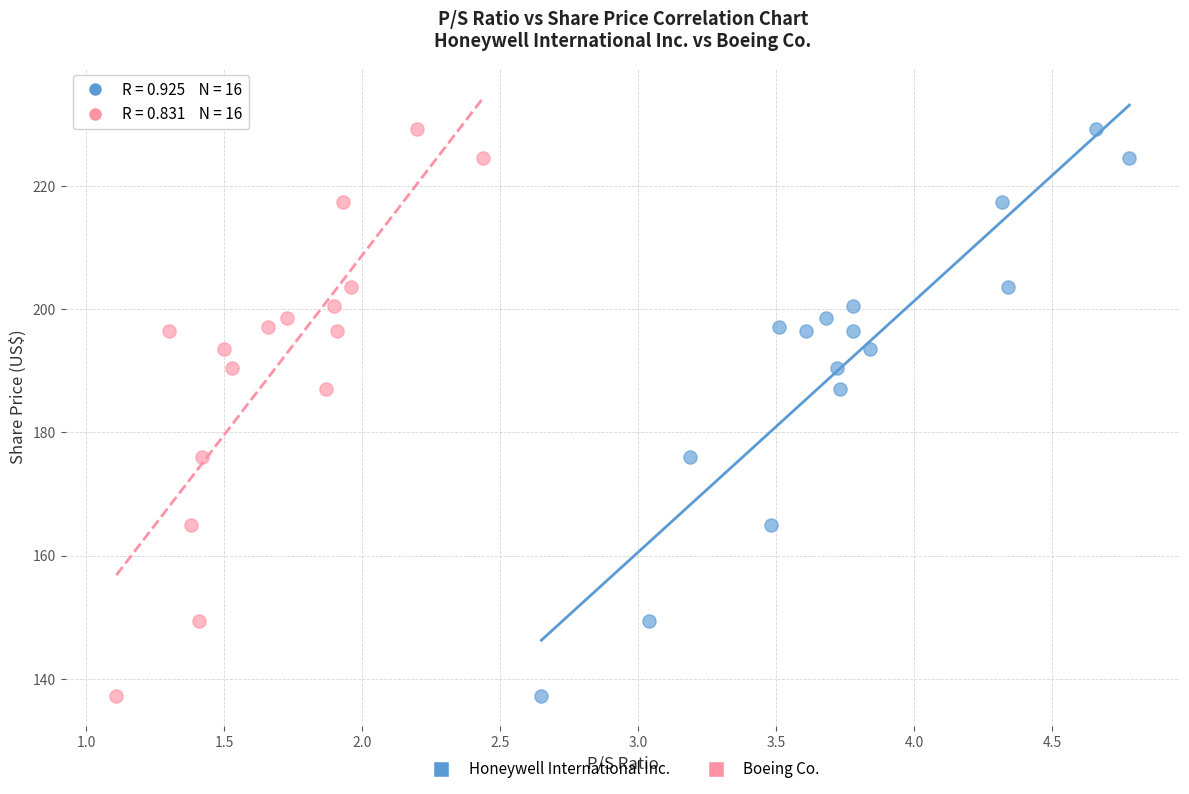

What are all the series names shown in the legend?

Honeywell International Inc., Boeing Co.